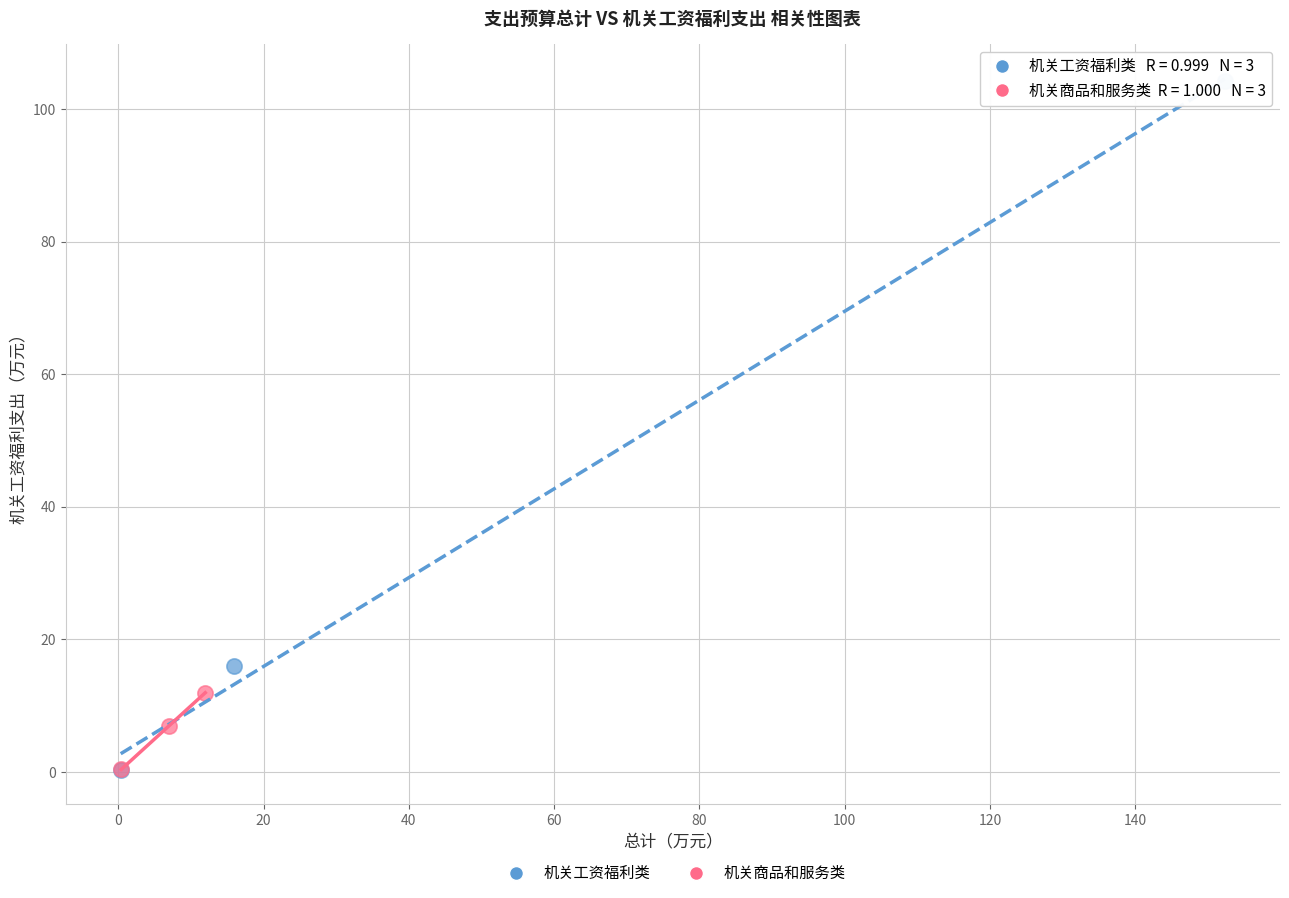

Which series contains the highest Y value?

机关工资福利类